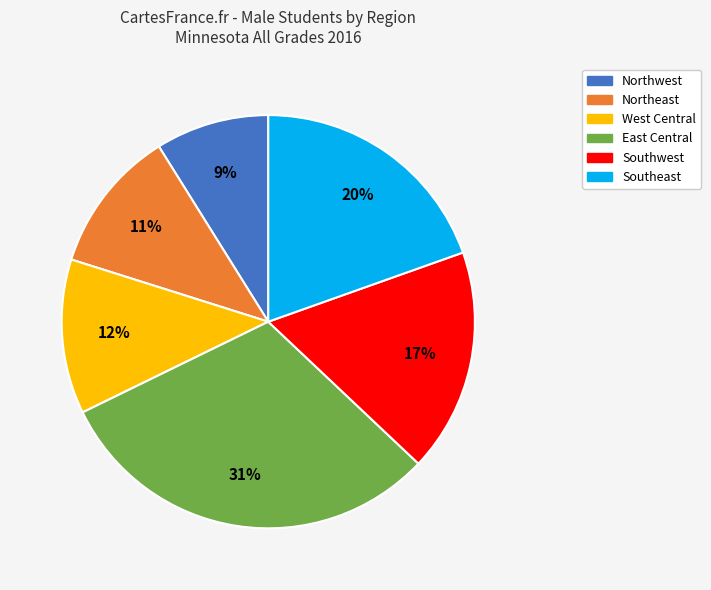

To the nearest percent, what percentage of the pie is West Central?

12%